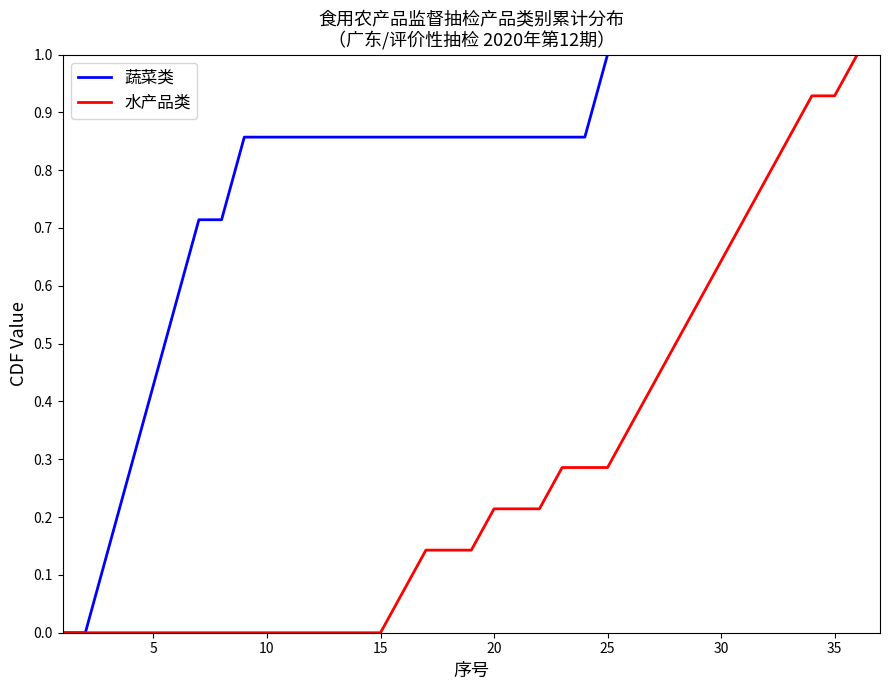

List the series in order of their overall mean, lowest first.

水产品类, 蔬菜类